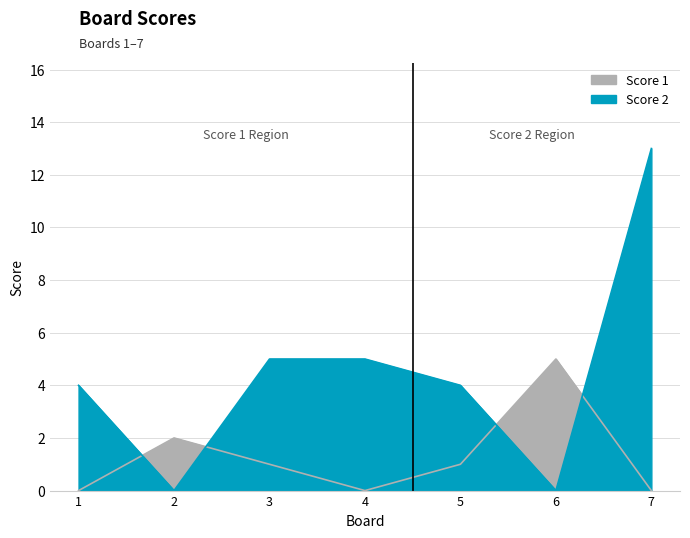

Which has a higher value, 4 or 2?

2